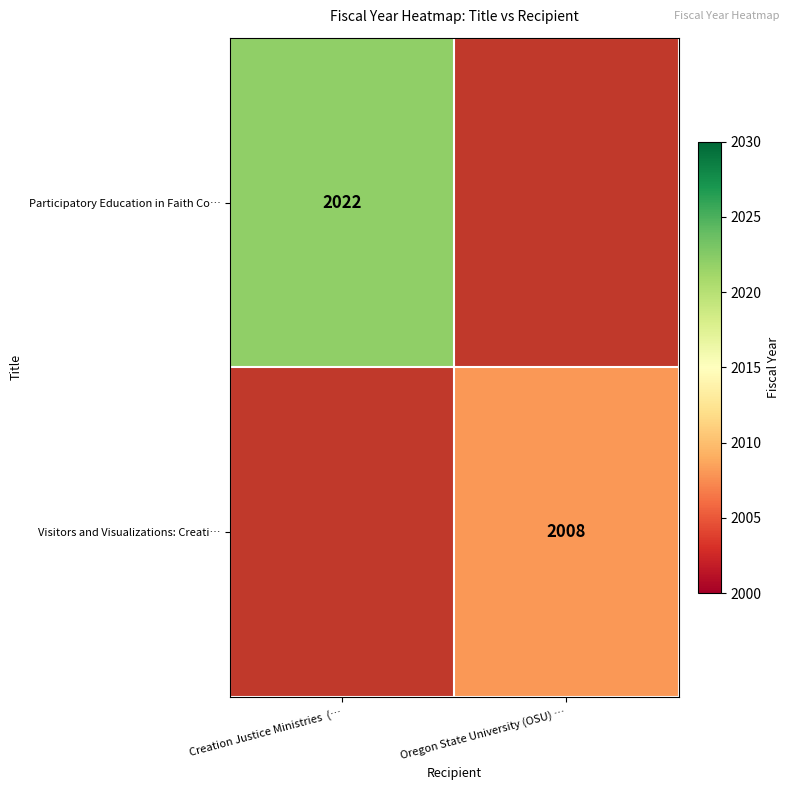

What is the maximum value shown in the chart?

2022.0